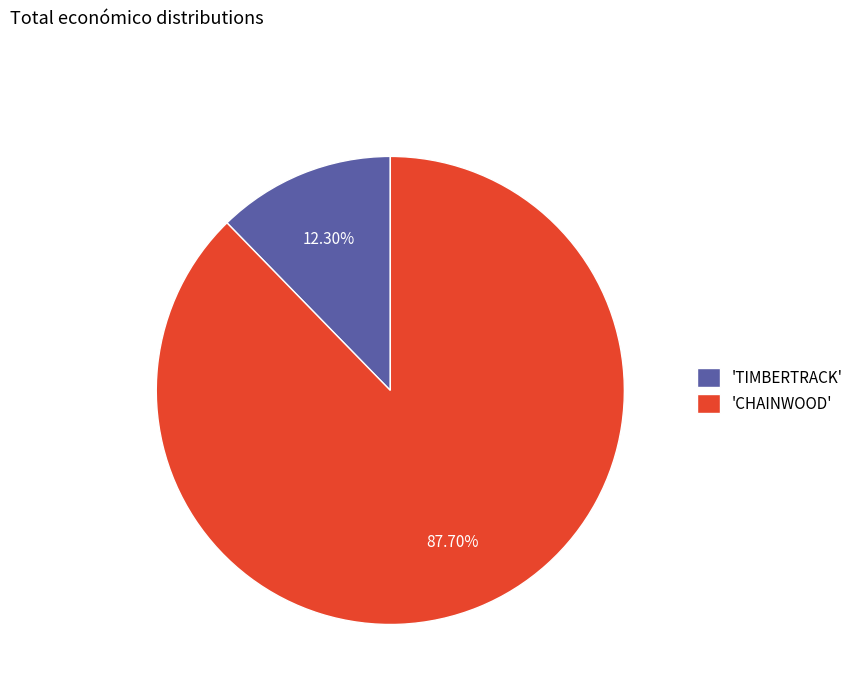

Which has a higher value, 'CHAINWOOD' or 'TIMBERTRACK'?

'CHAINWOOD'